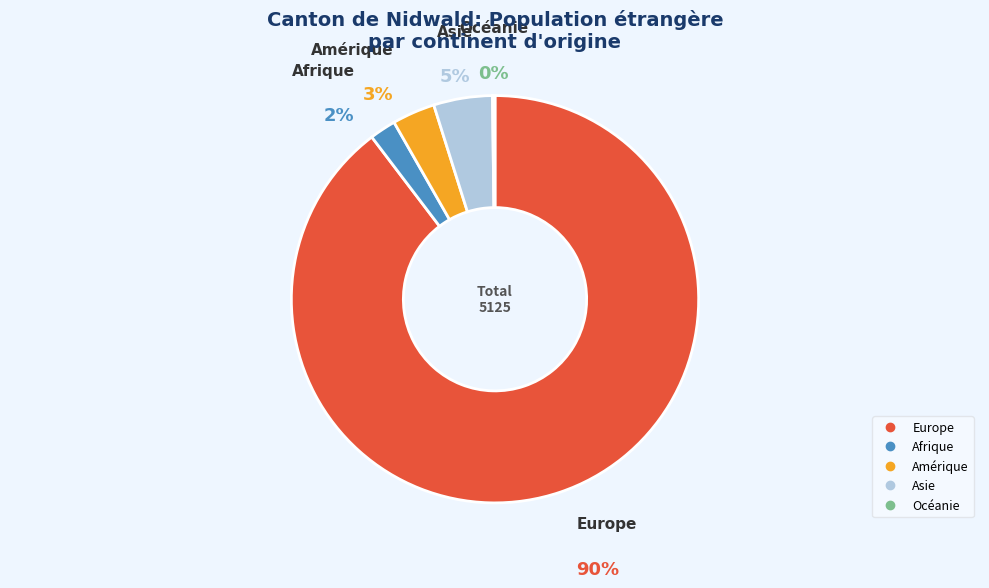

Which slice is the smallest?

Océanie